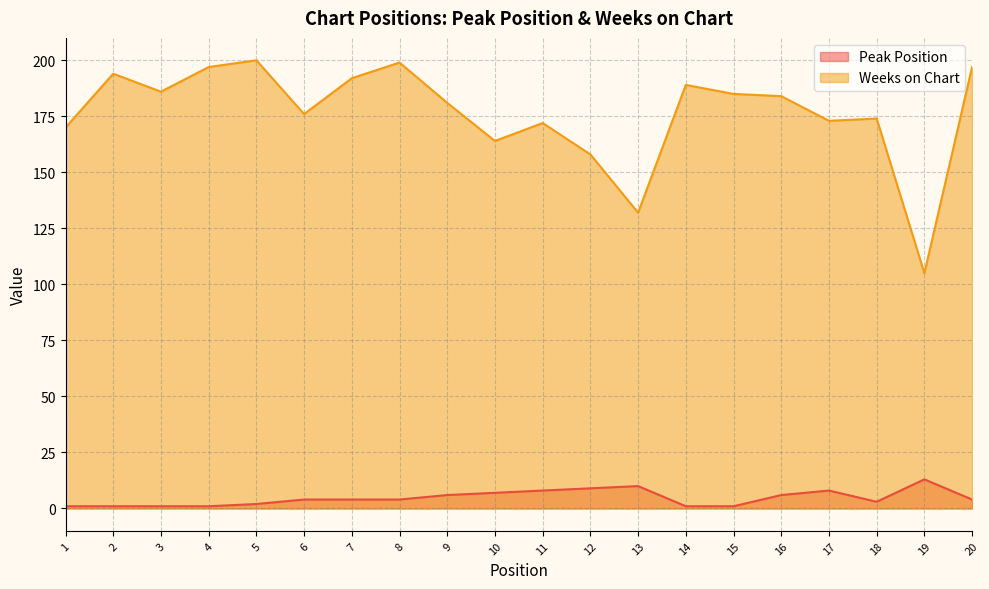

What is the sum of the Weeks on Chart values at 13 and 2?

326